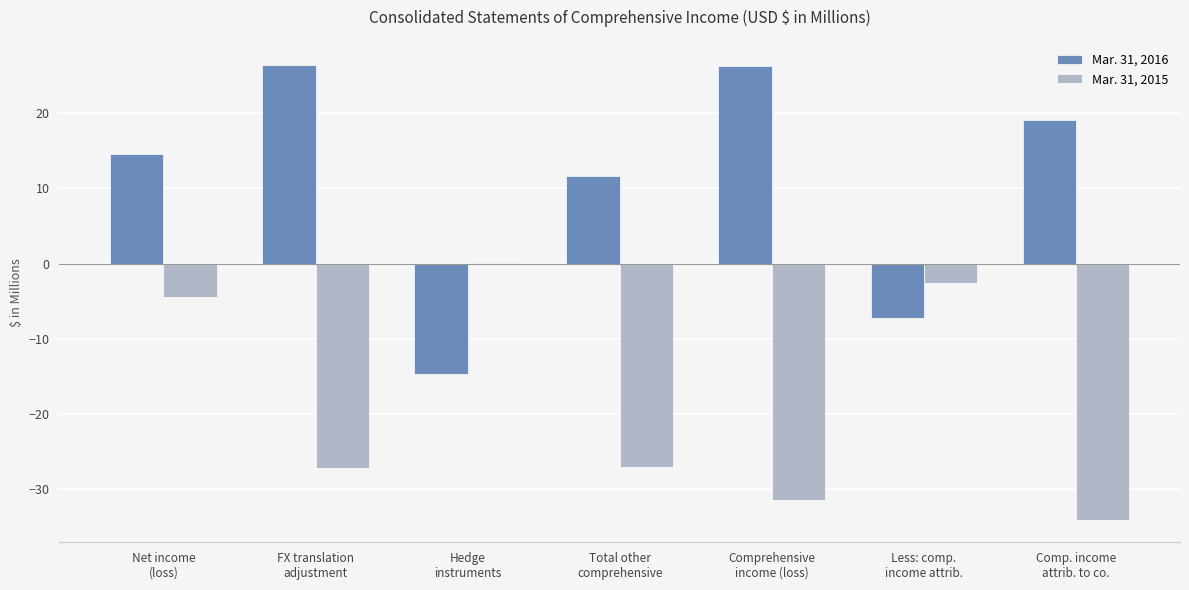

What is the sum of all Mar. 31, 2015 values?

-126.8